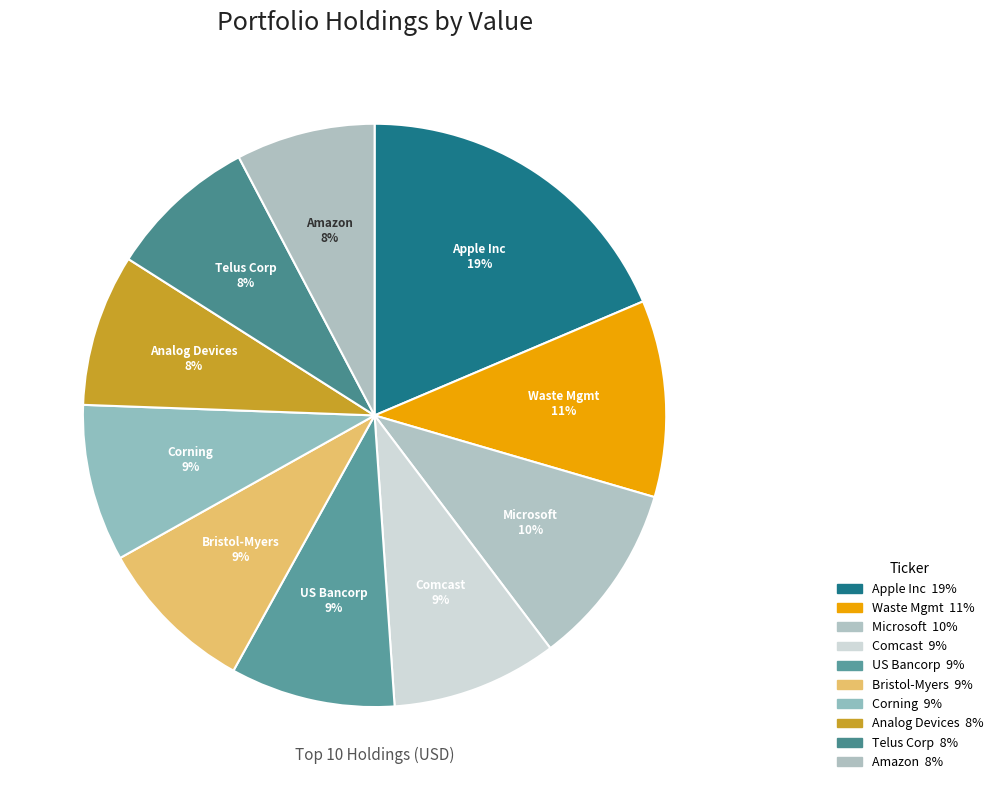

What percentage is the Analog Devices slice, to the nearest percent?

8%